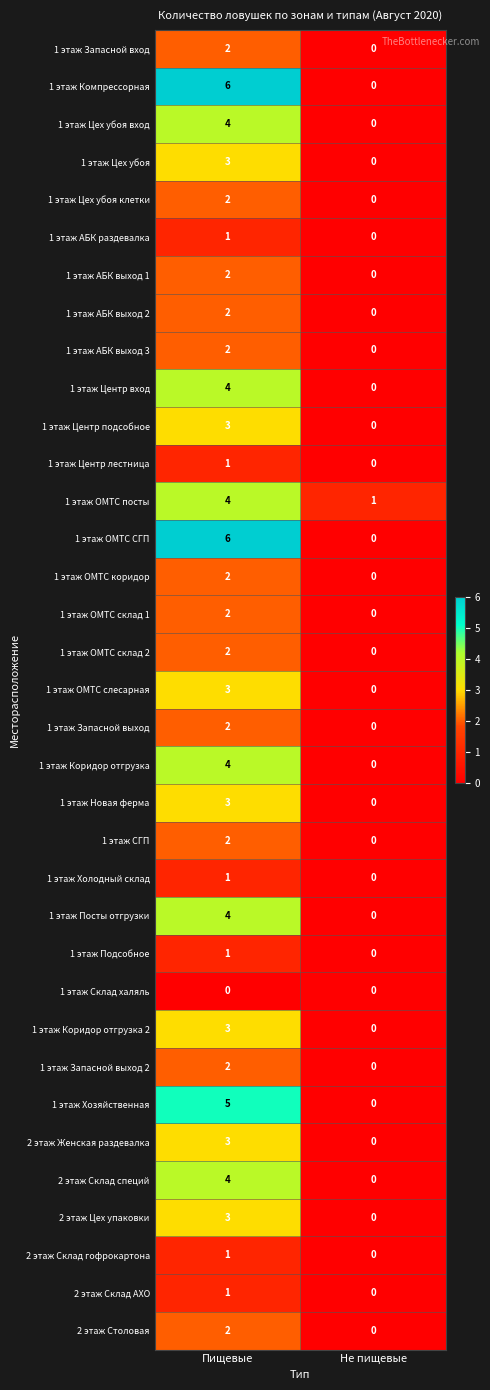

What is the spread (max minus min) of values at Пищевые?

6